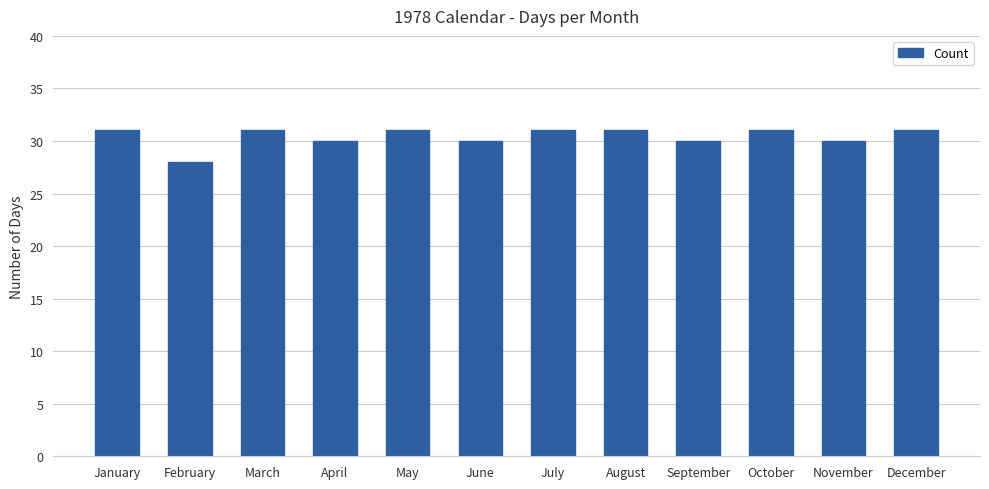

Between June and December, which is larger?

December